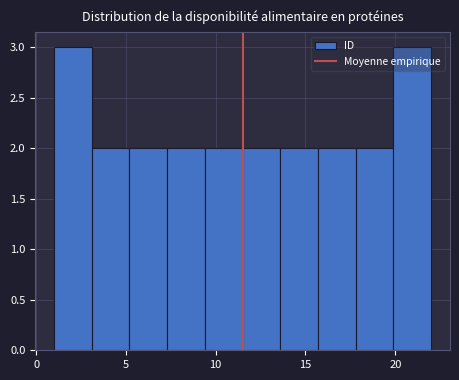

Reading left to right, list every bar in this chart as the range it spans on the x-axis followed by its height. Neither the bar edges nor the heights are printed on the chart, so give them approximately, as read against the axes.

1.0 to 3.1: 3
3.1 to 5.2: 2
5.2 to 7.3: 2
7.3 to 9.4: 2
9.4 to 11.5: 2
11.5 to 13.6: 2
13.6 to 15.7: 2
15.7 to 17.8: 2
17.8 to 19.9: 2
19.9 to 22.0: 3